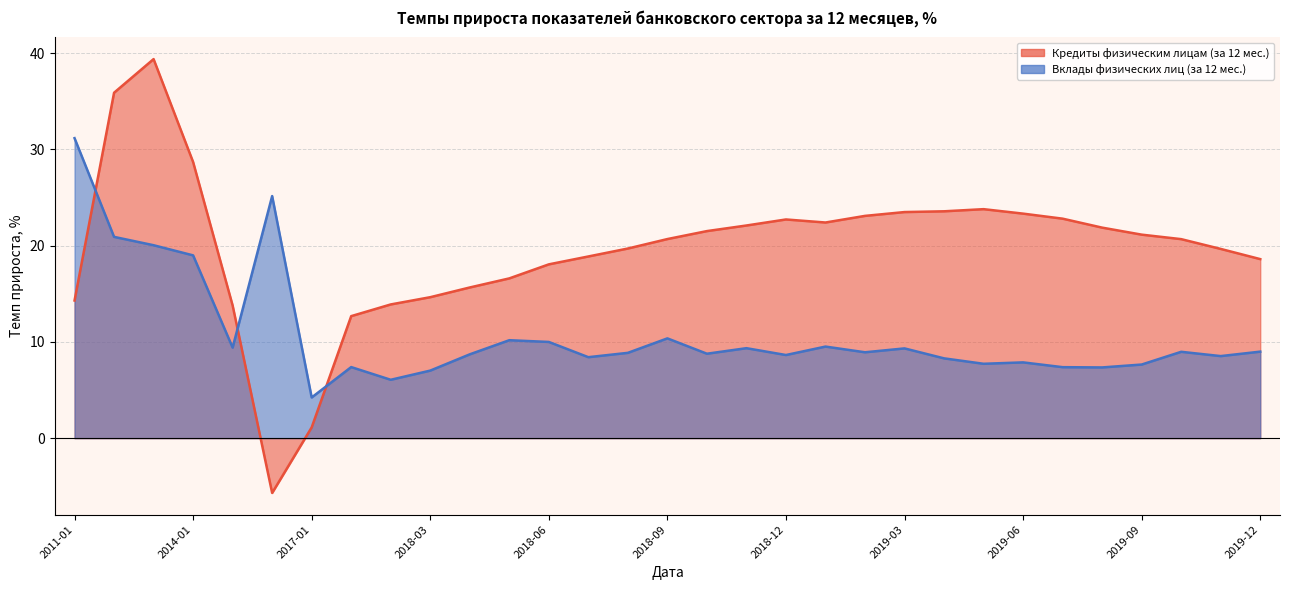

What is the maximum value for Кредиты физическим лицам (за 12 мес.)?

39.4